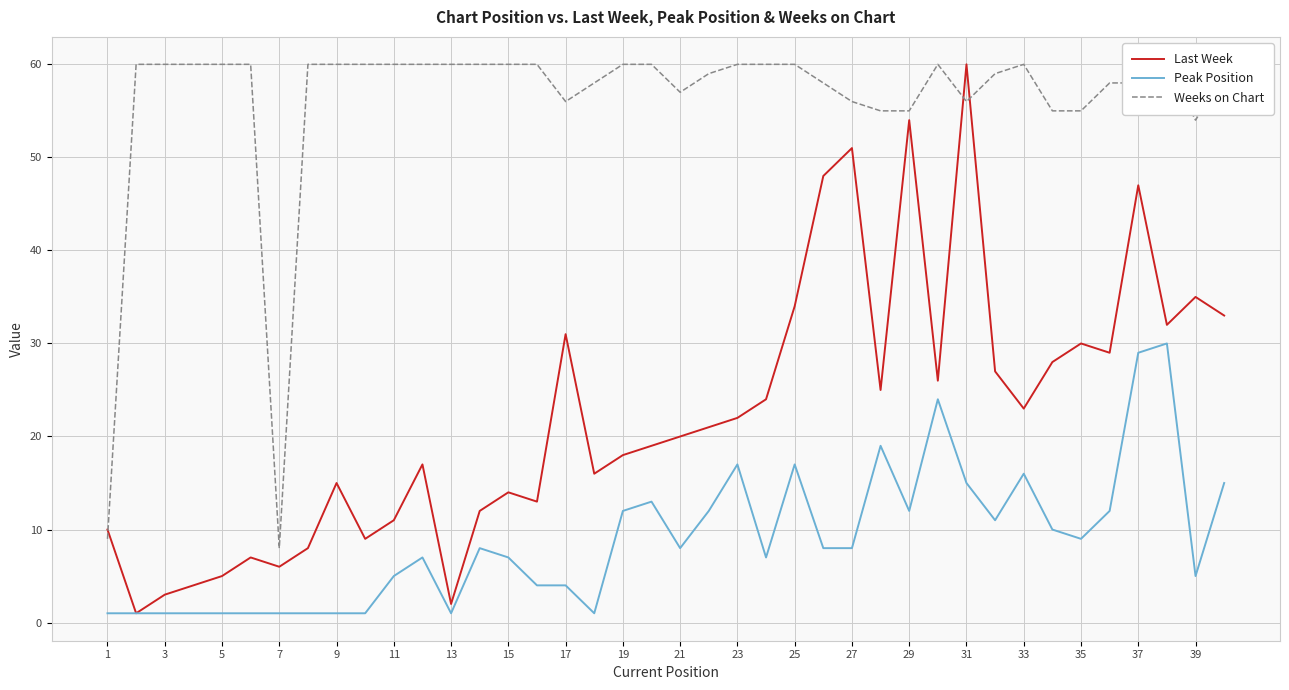

Is the value of Last Week at 35 greater than the value of Peak Position at 23?

Yes